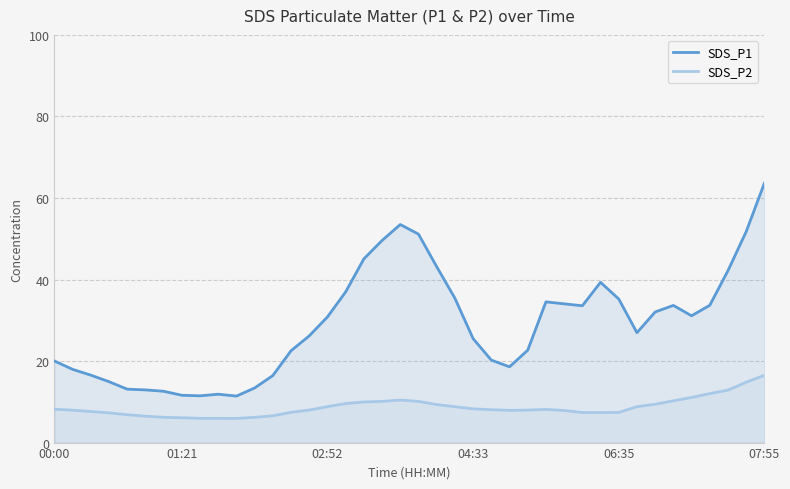

How many interior local valleys does the SDS_P2 series have?

3